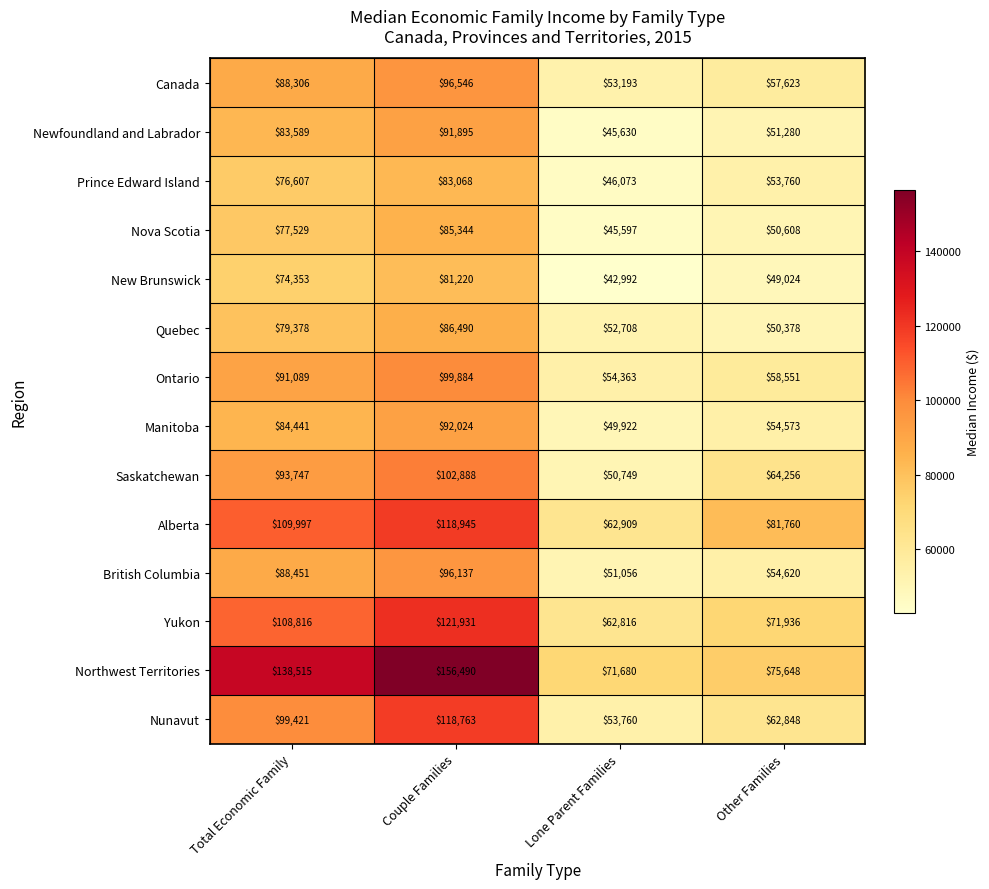

What is the sum of all Prince Edward Island values?

259508